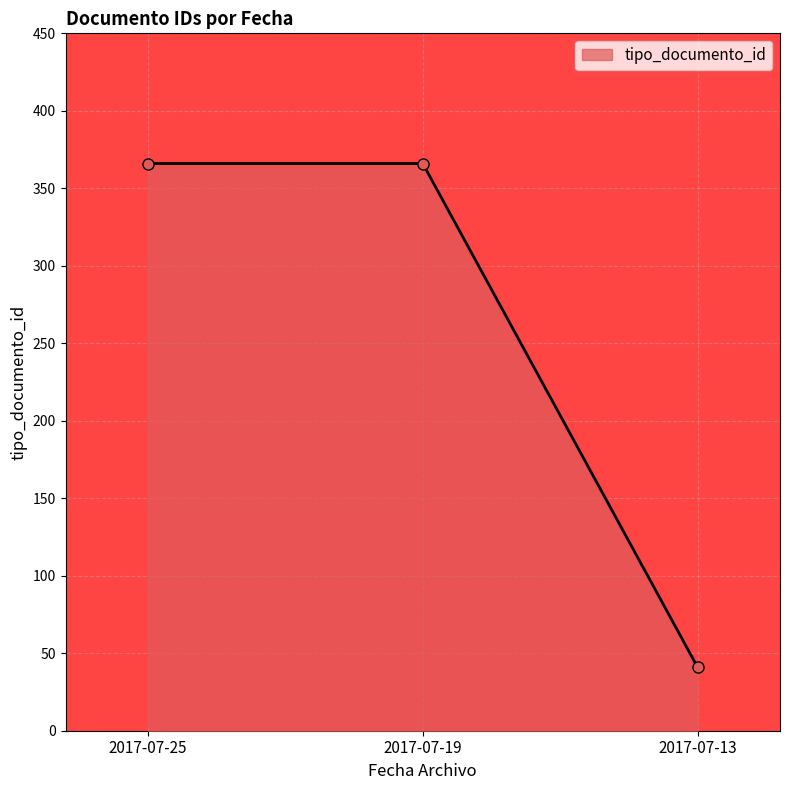

What is the difference between the values at 2017-07-13 and 2017-07-25?

325